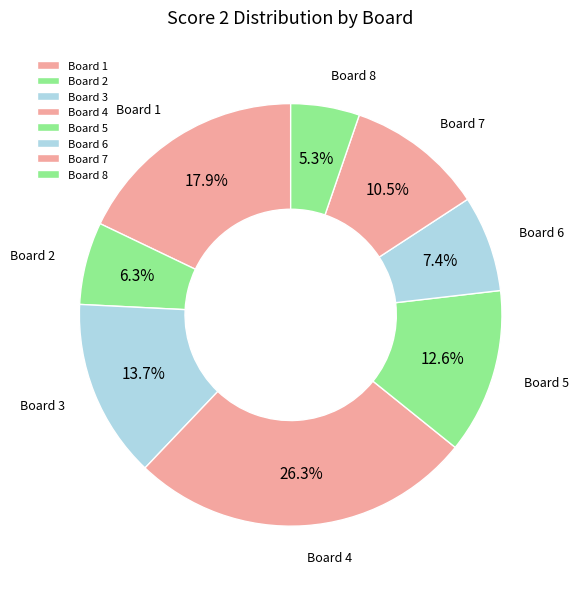

What is the total percentage of Board 1 and Board 4?

44.2%